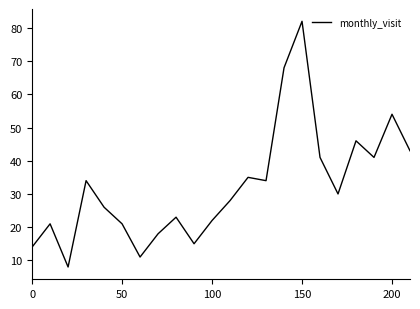

What is the difference between the maximum and minimum values?

74